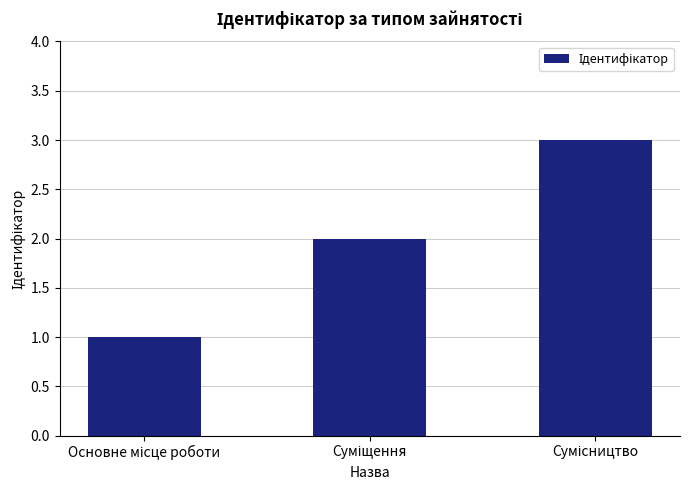

What is the sum of all values?

6